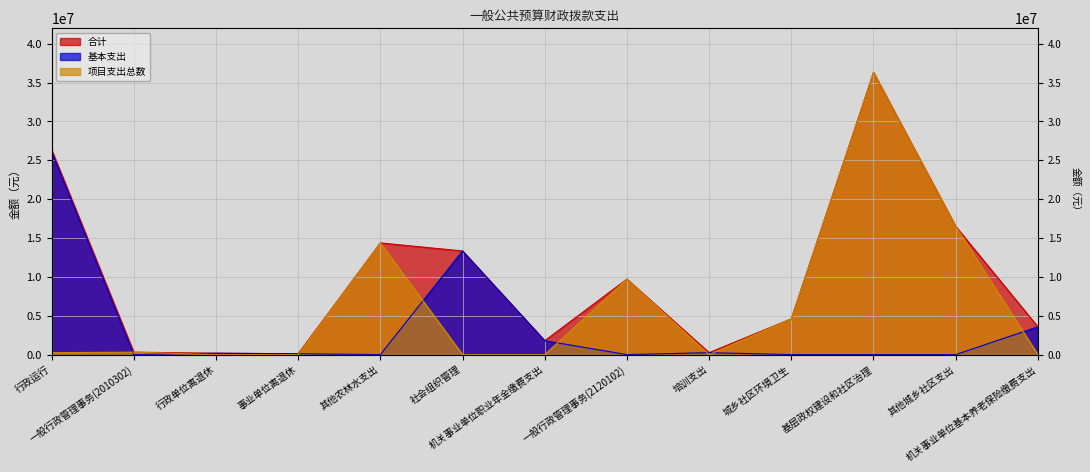

At which label is 基本支出 closest to 13060630?

社会组织管理